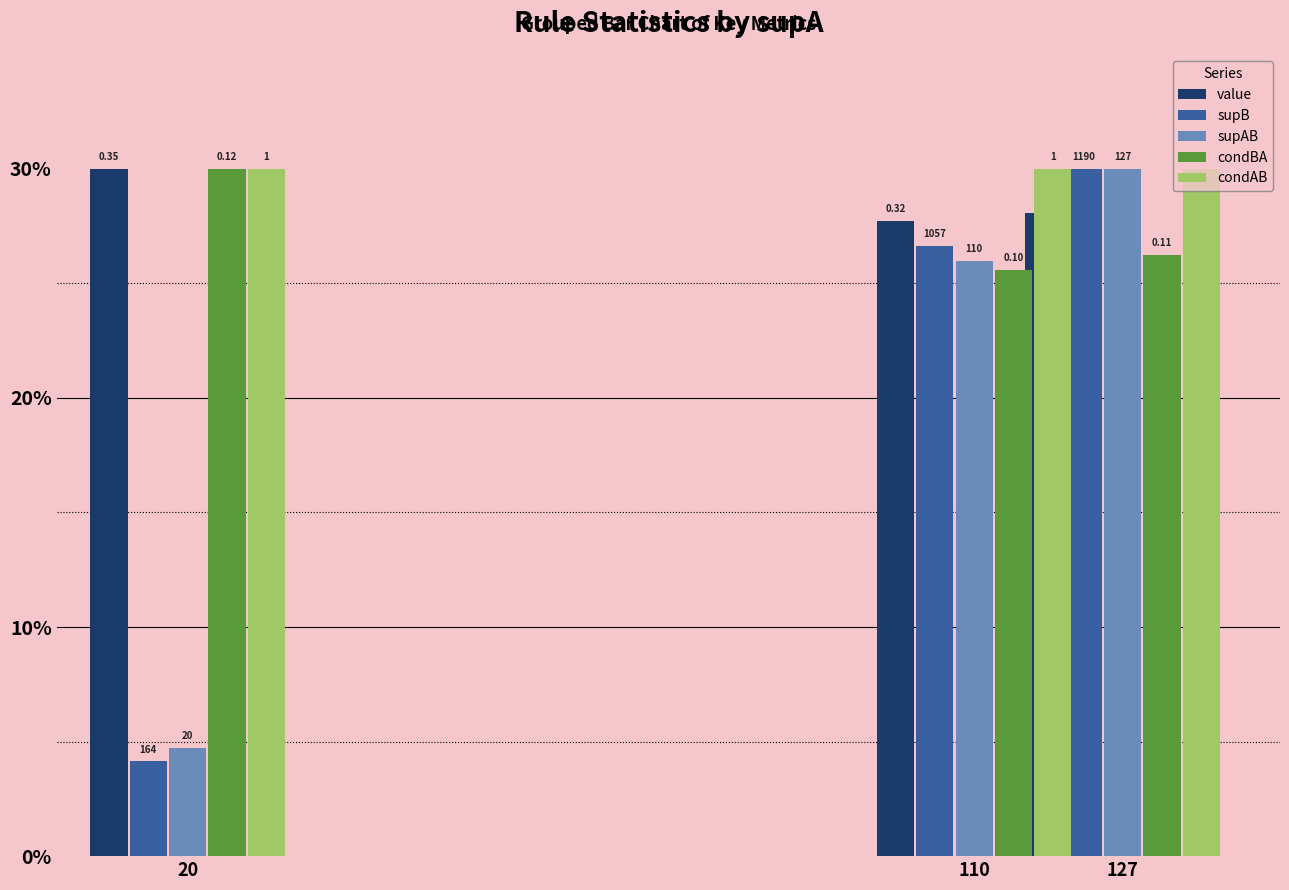

What is the sum of all value values?

85.8